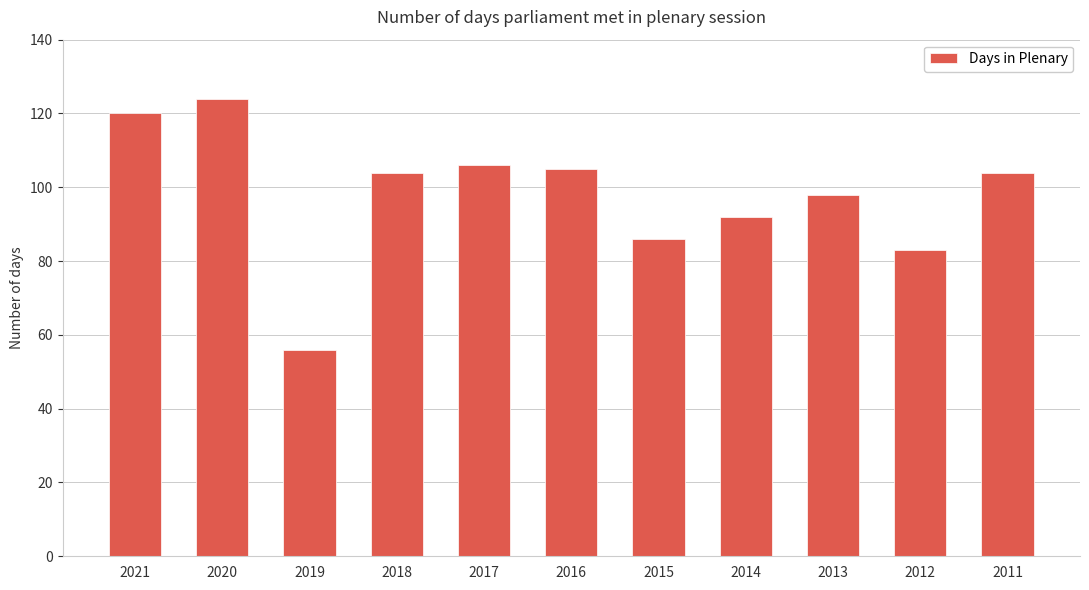

Are the bars grouped side by side (vs. stacked)?

No